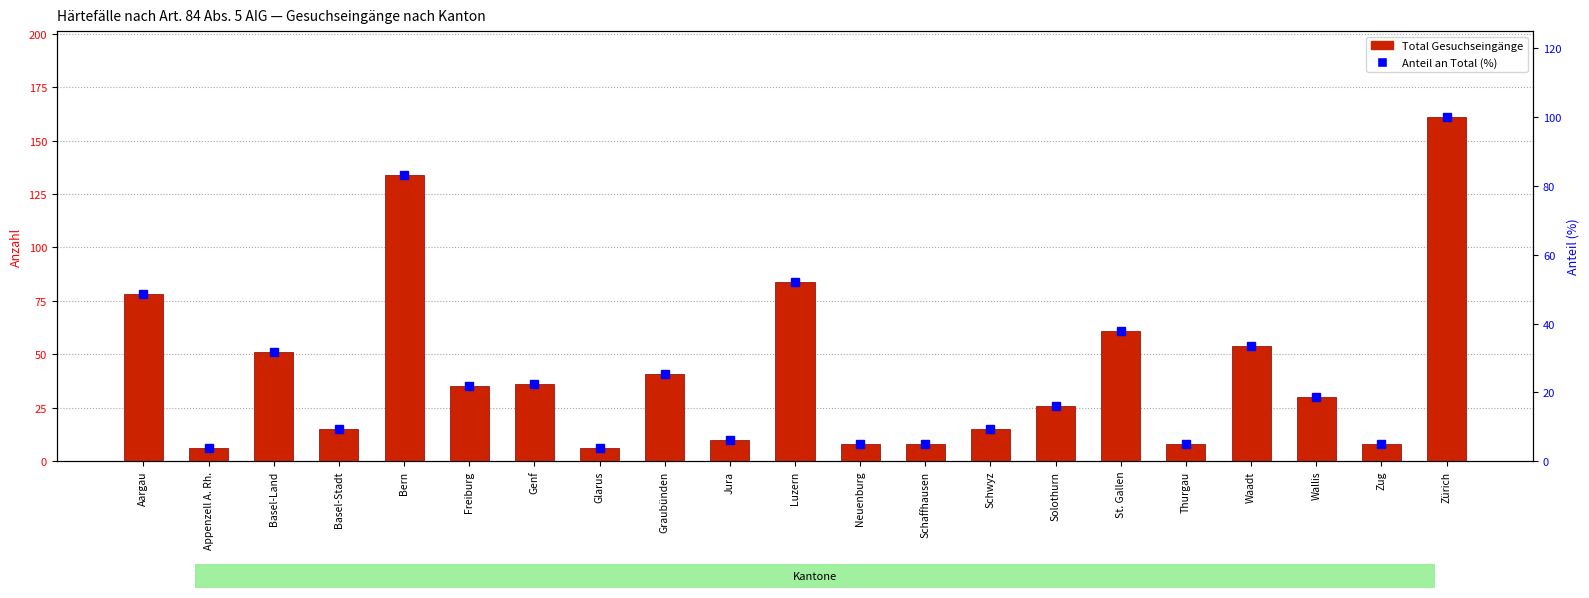

What is the label of the 1st bar from the left?

Aargau